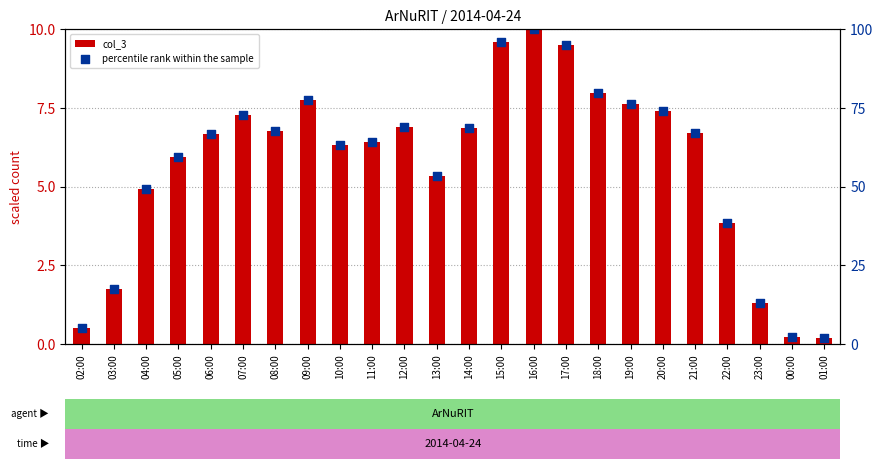

Which series has the widest spread of Y values?

percentile rank within the sample